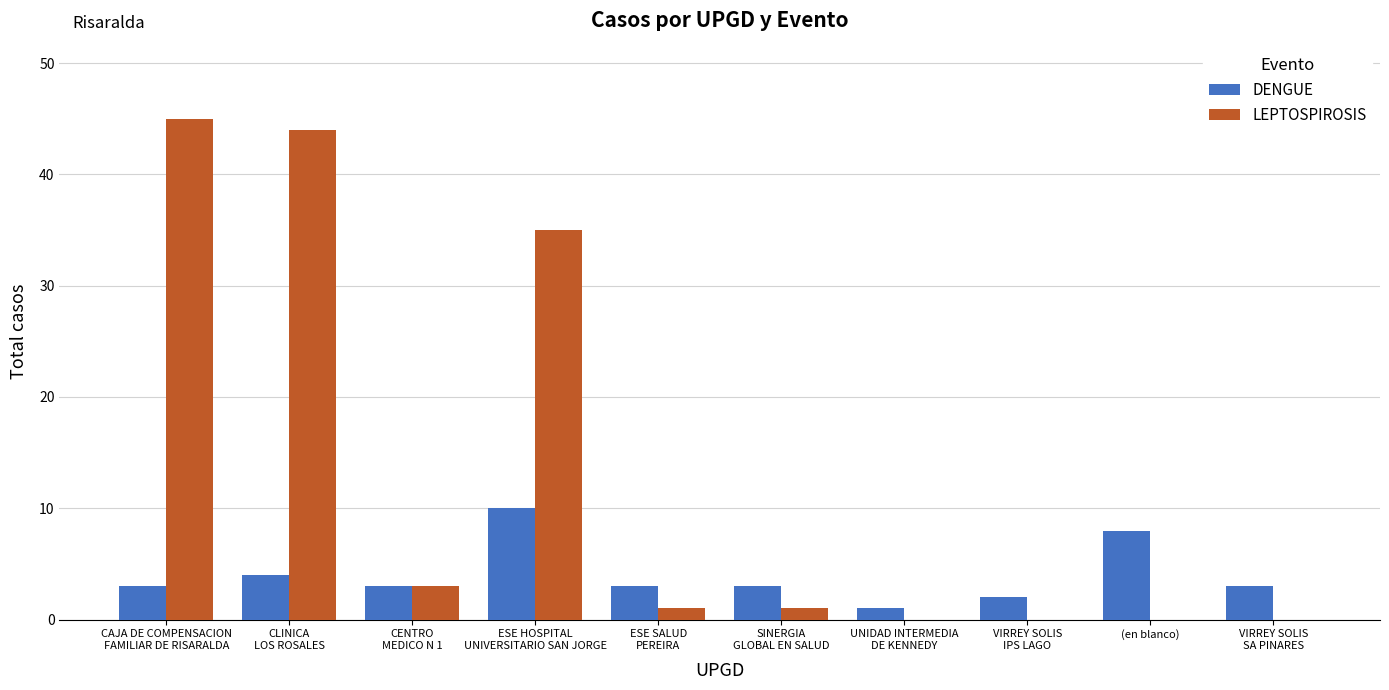

How many groups of bars are there?

10